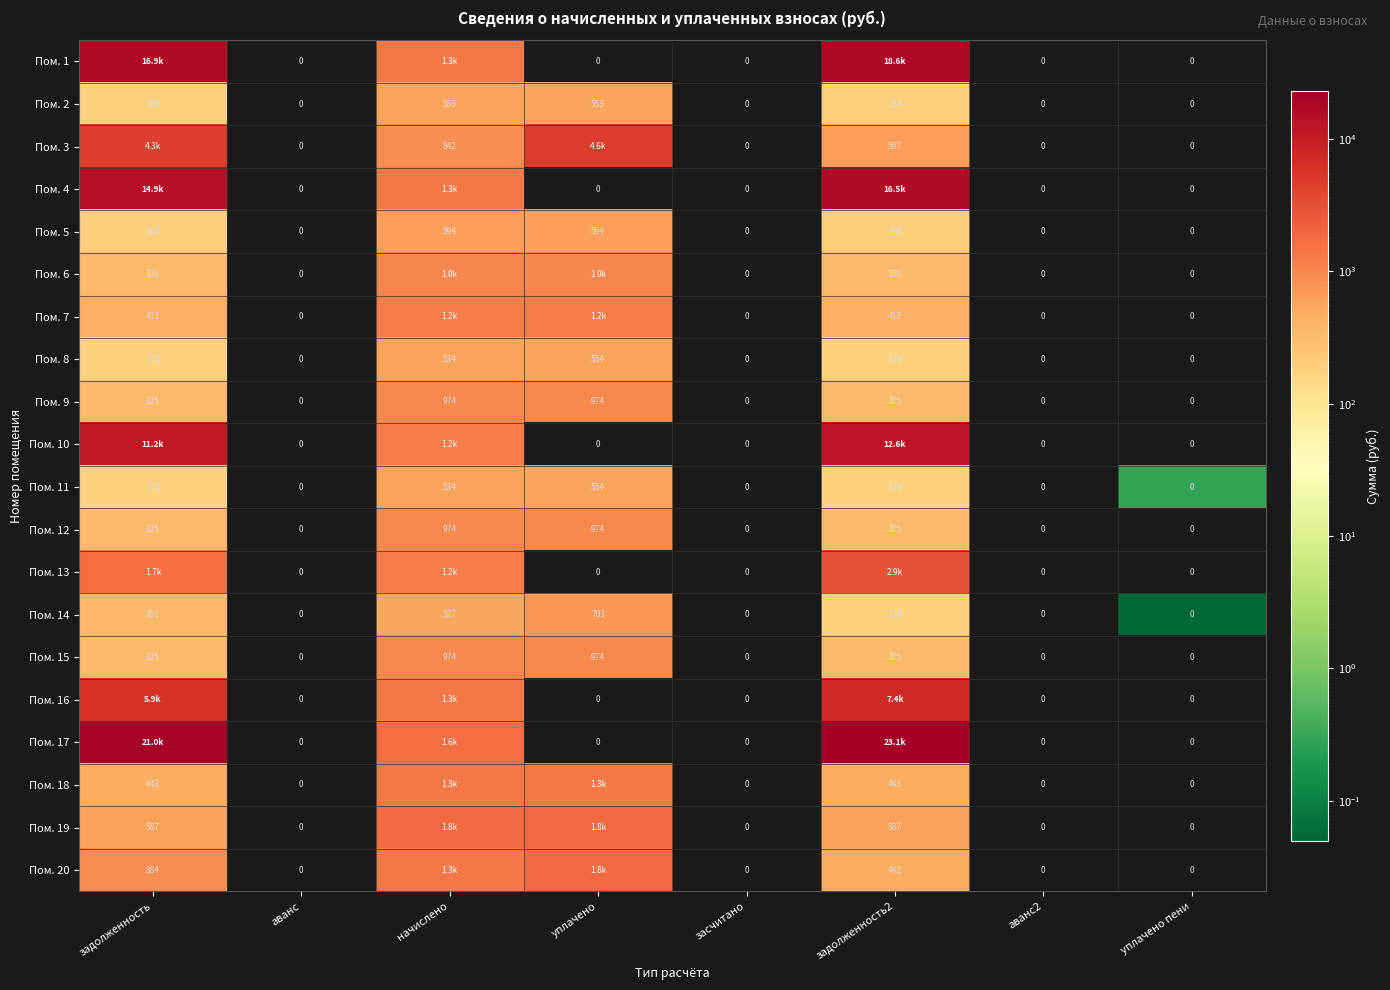

What is the sum of all Пом. 18 values?

3542.4